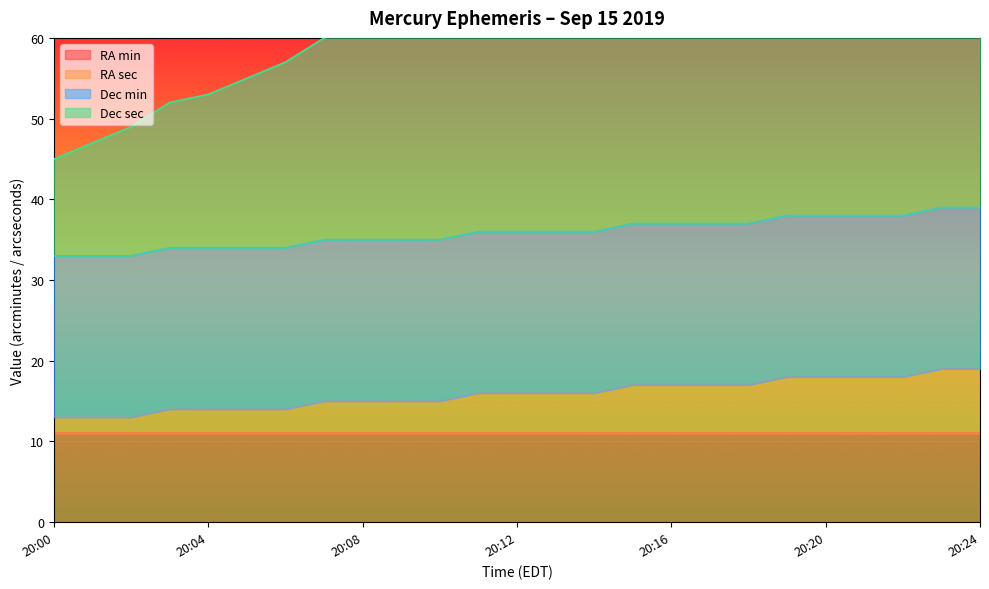

The RA sec series shows 5 at 20:16. True or false?

False